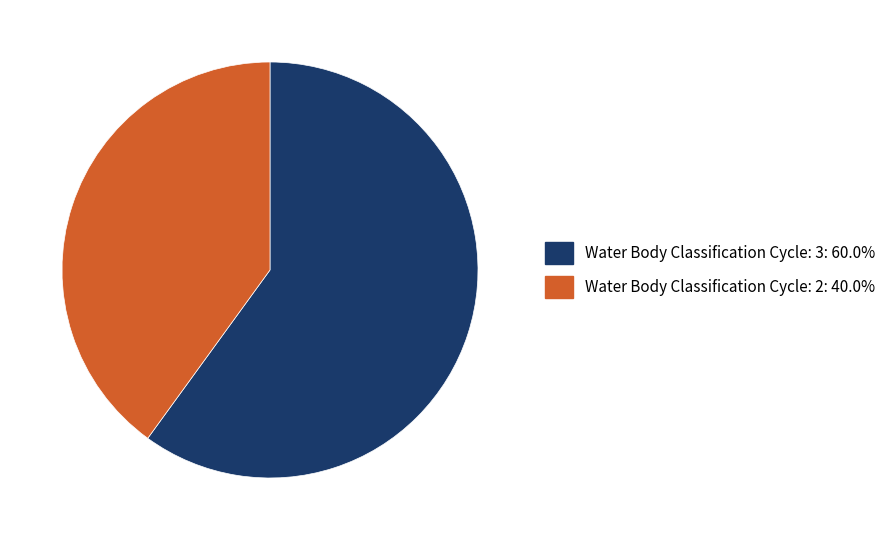

Rank the categories by value from highest to lowest.

Water Body Classification Cycle: 3, Water Body Classification Cycle: 2